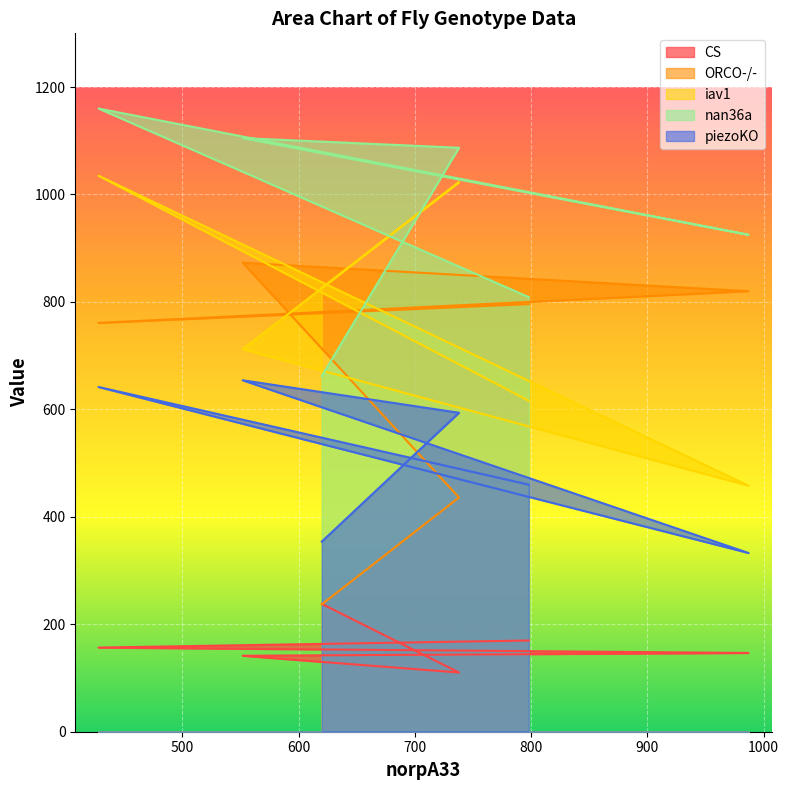

How many lines are shown in the chart?

5